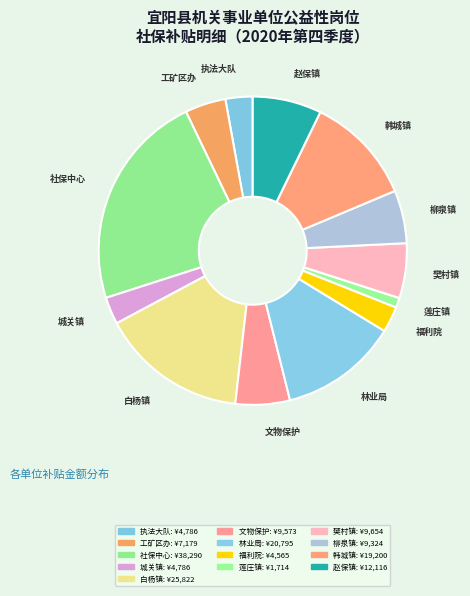

How many slices are in this pie chart?

13